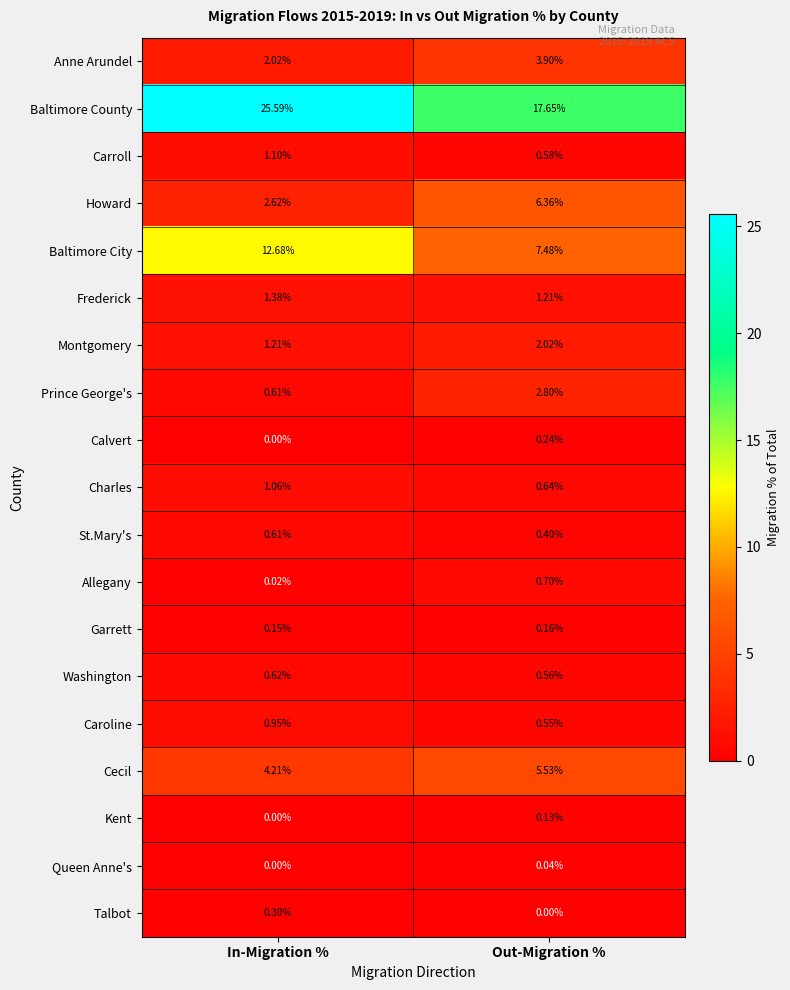

List the series in order of their peak value, lowest first.

Queen Anne's, Kent, Garrett, Calvert, Talbot, St.Mary's, Washington, Allegany, Caroline, Charles, Carroll, Frederick, Montgomery, Prince George's, Anne Arundel, Cecil, Howard, Baltimore City, Baltimore County